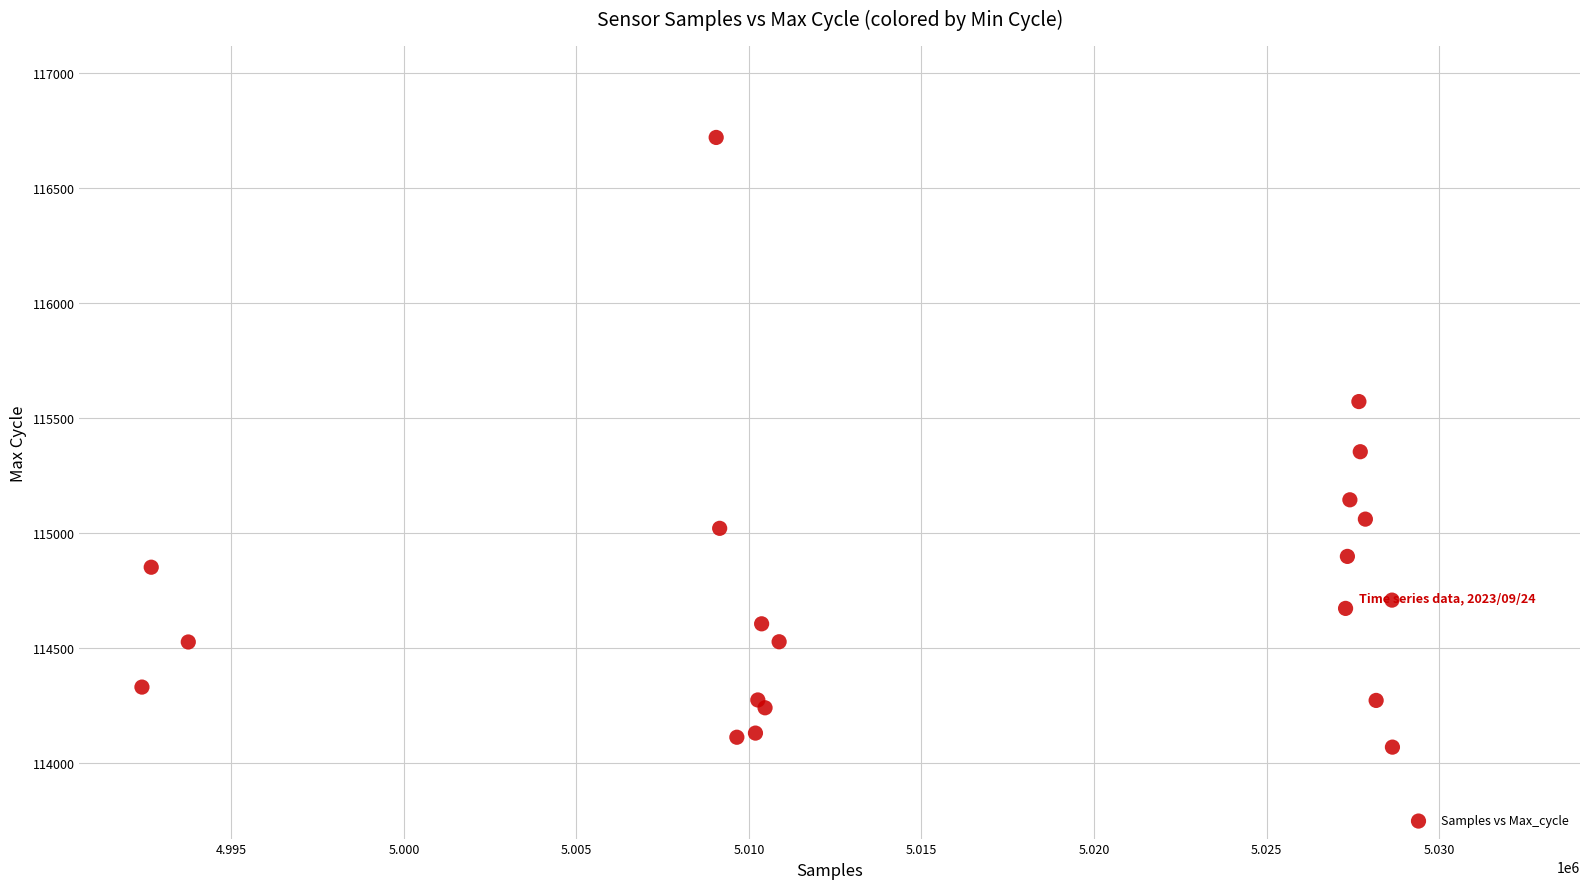

What Y value in the scatter plot is closest to 115396?

115355